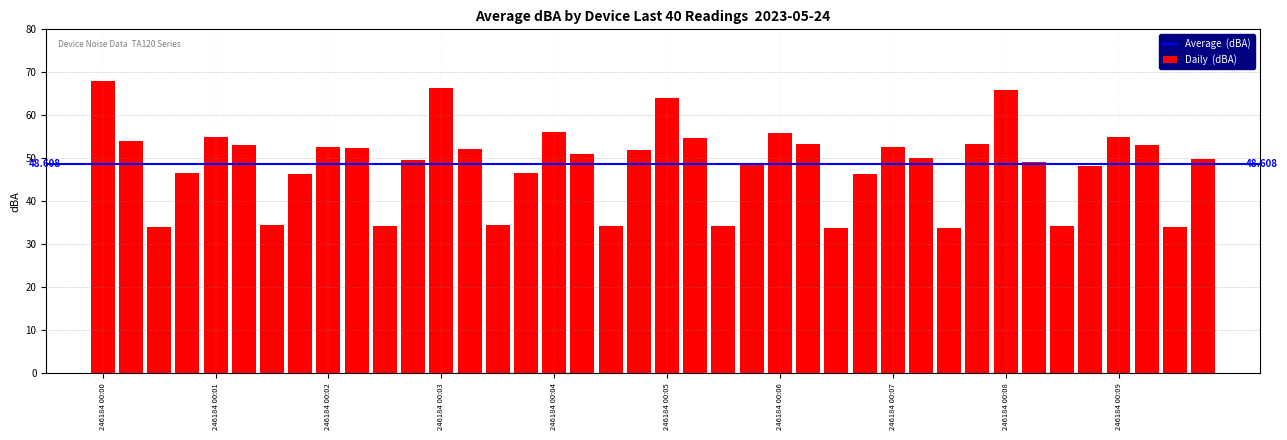

Are the bars horizontal?

No